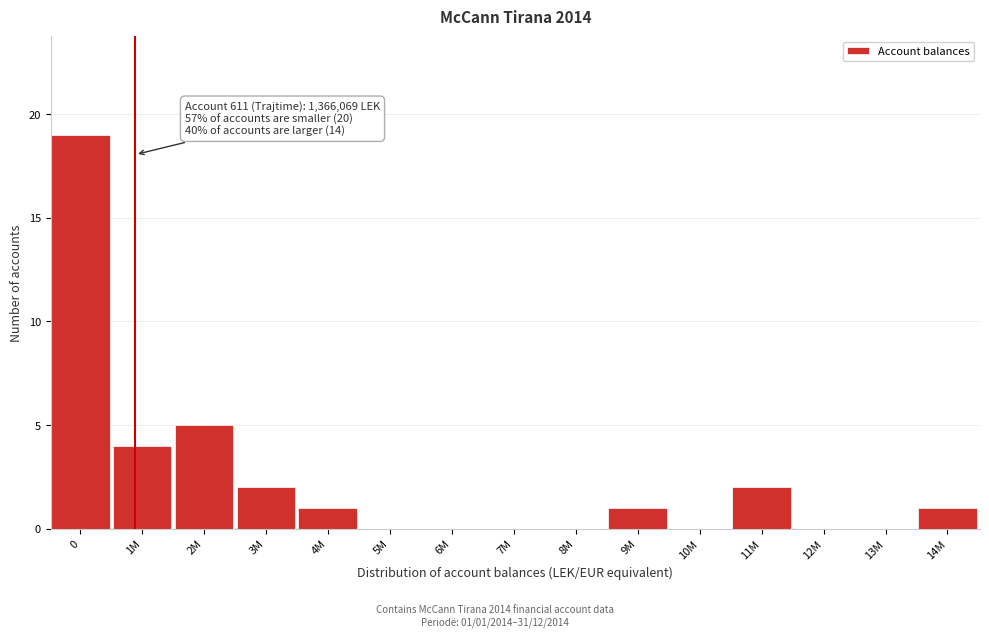

Reading right to left, extract all data points from this chart.

14M=1	13M=0	12M=0	11M=2	10M=0	9M=1	8M=0	7M=0	6M=0	5M=0	4M=1	3M=2	2M=5	1M=4	0=19